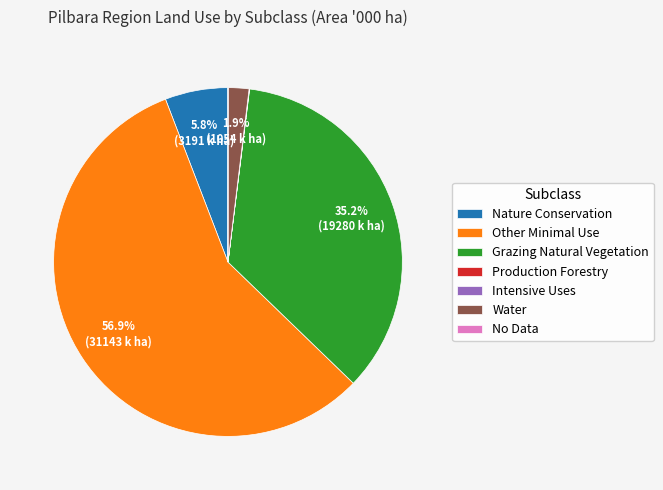

Which category accounts for the majority?

Other Minimal Use